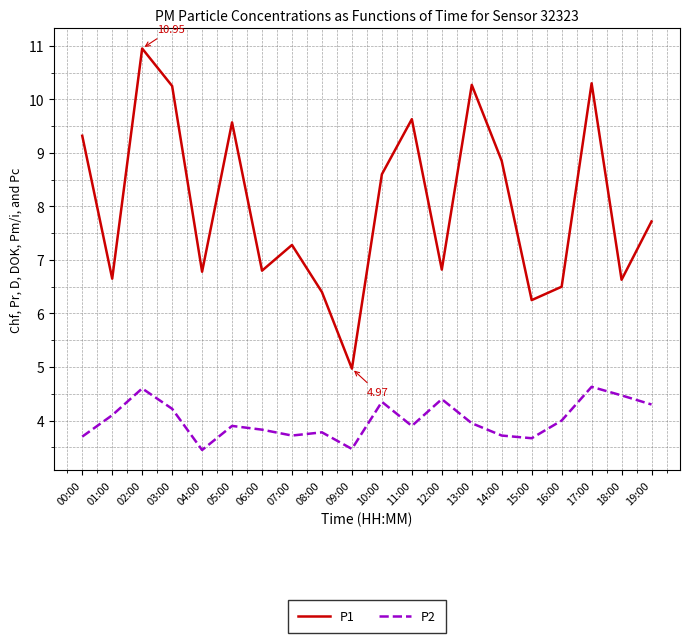

List the series in order of their overall mean, highest first.

P1, P2